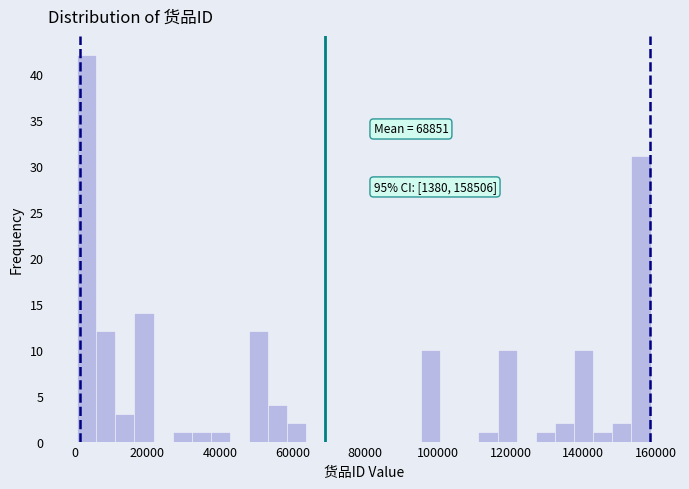

Read against the x-axis, roughly where is the centre of the tallest bar?

4000